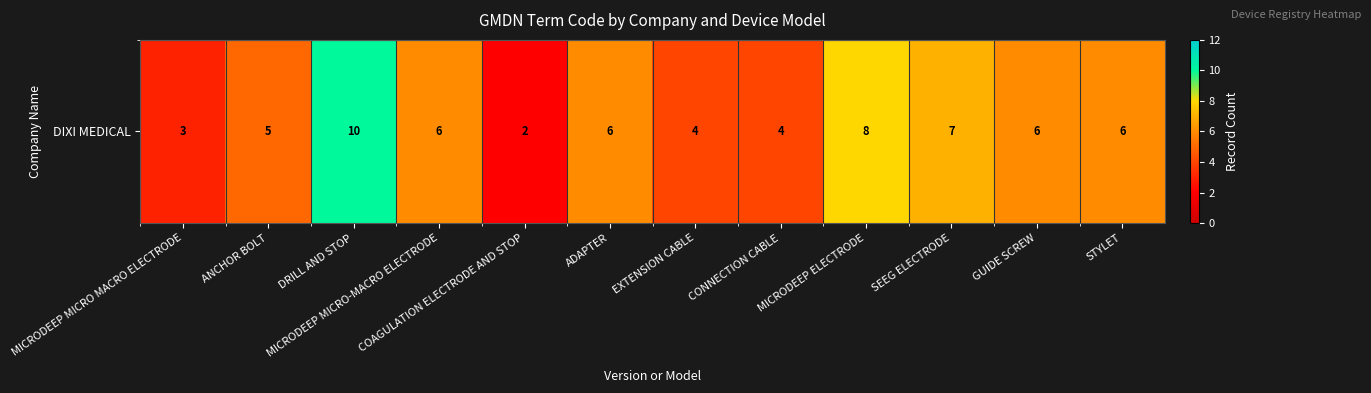

Is it true that the value at ADAPTER is 6?

True